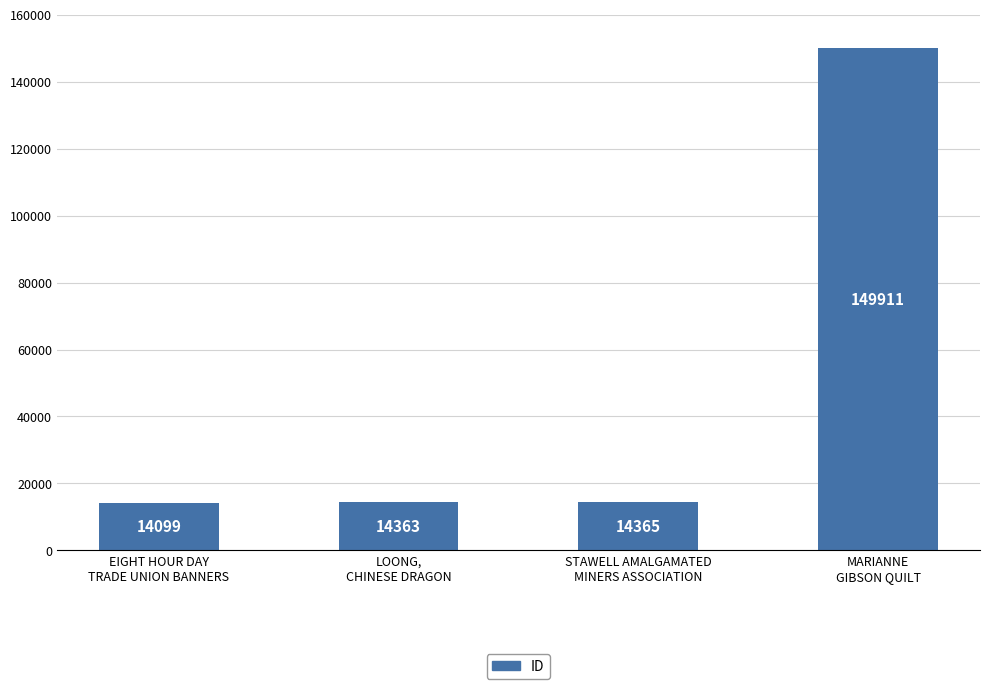

What value does the data have at MARIANNE
GIBSON QUILT, to the nearest 10?

149910